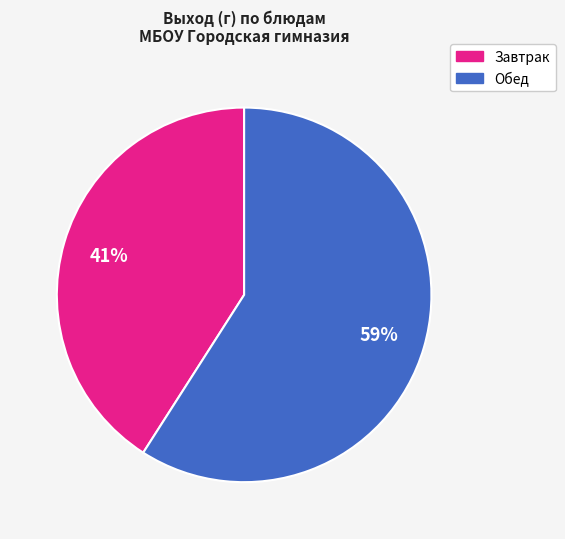

Is there a majority slice in this chart?

Yes